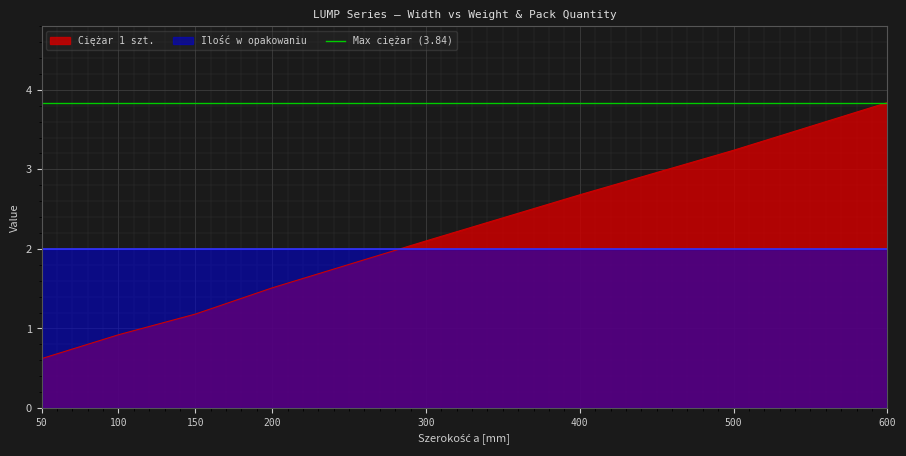

How many categories are shown in the chart?

8